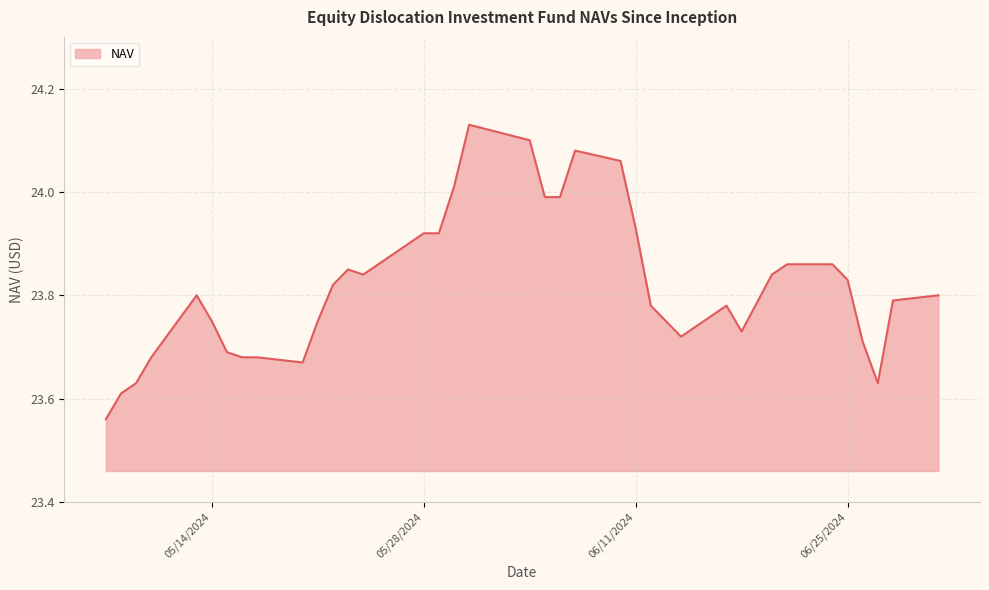

What is the difference between the maximum and minimum values?

0.6